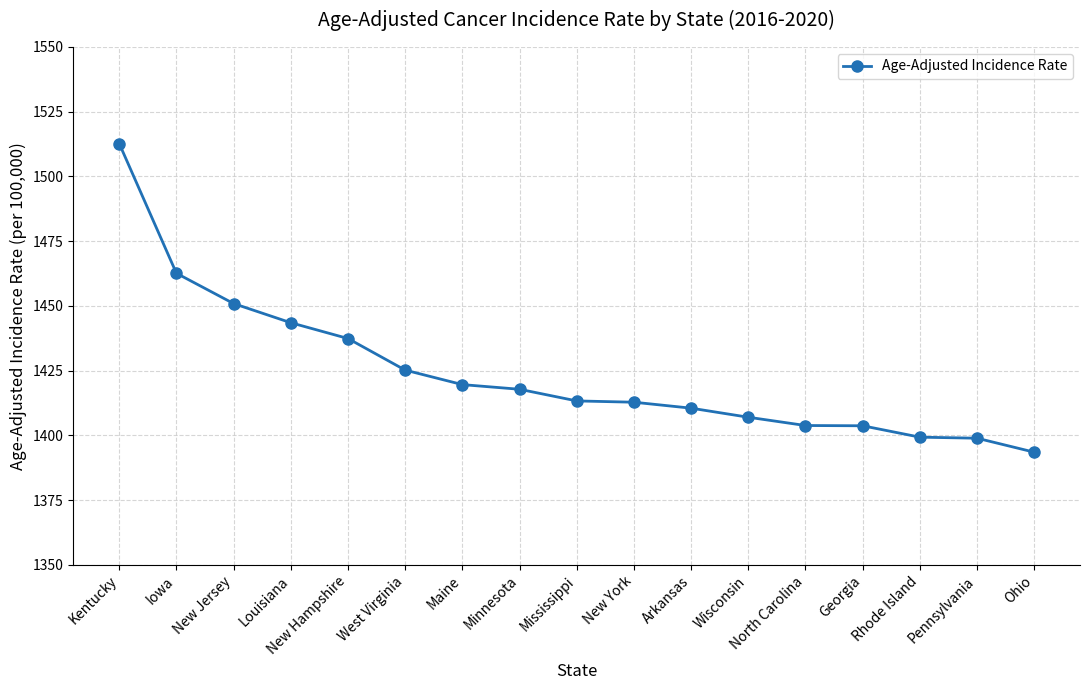

Between West Virginia and Rhode Island, which is larger?

West Virginia